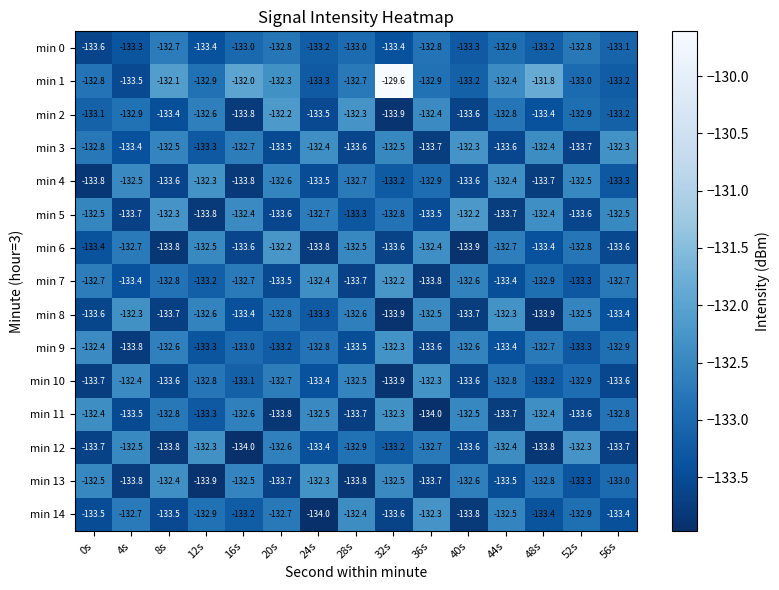

Which series has the largest total across all categories?

min 1